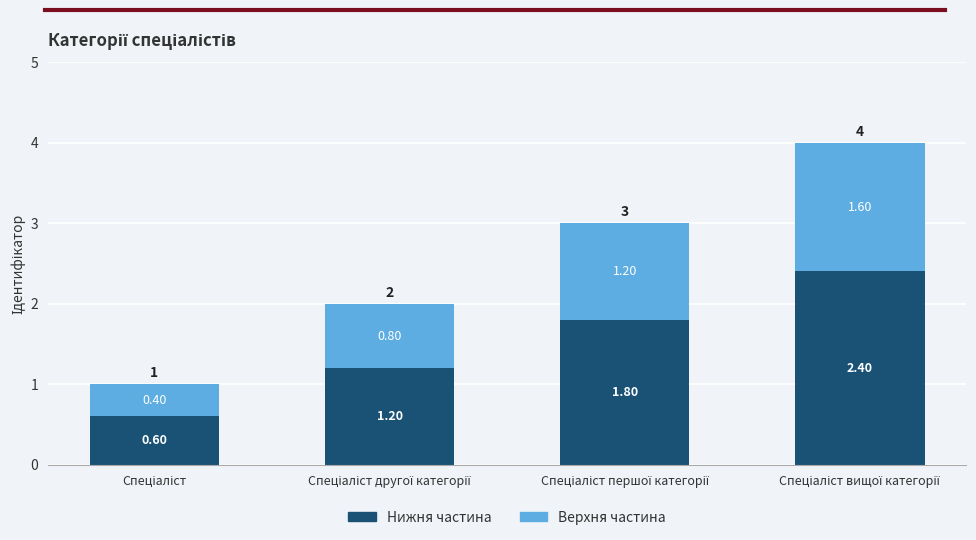

What is the difference between the maximum and second lowest values in the Нижня частина series?

1.2